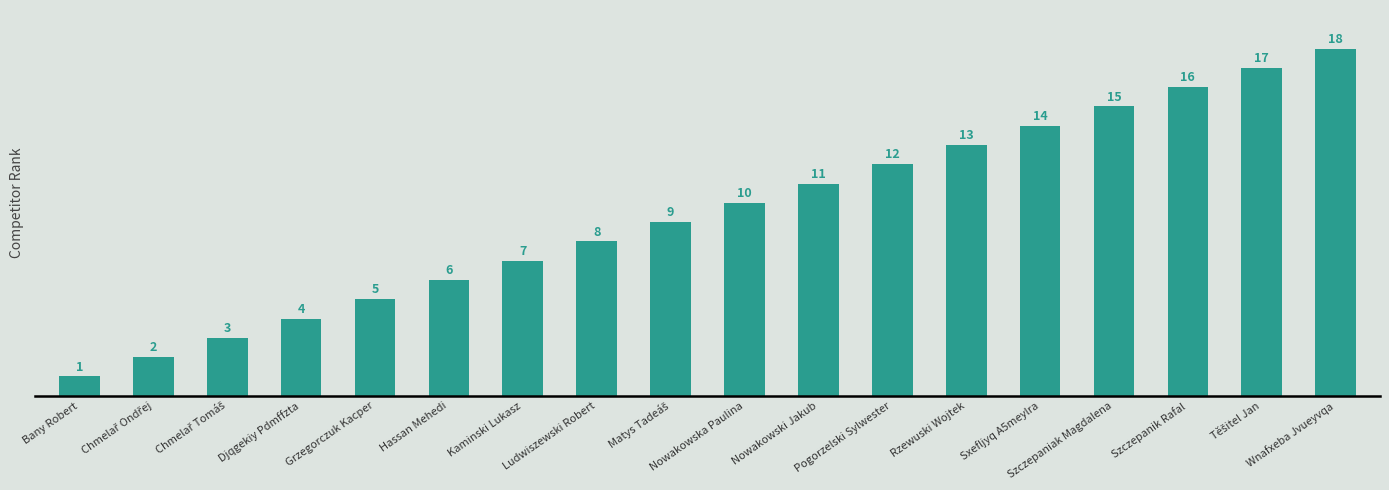

How many series are shown in this chart?

1